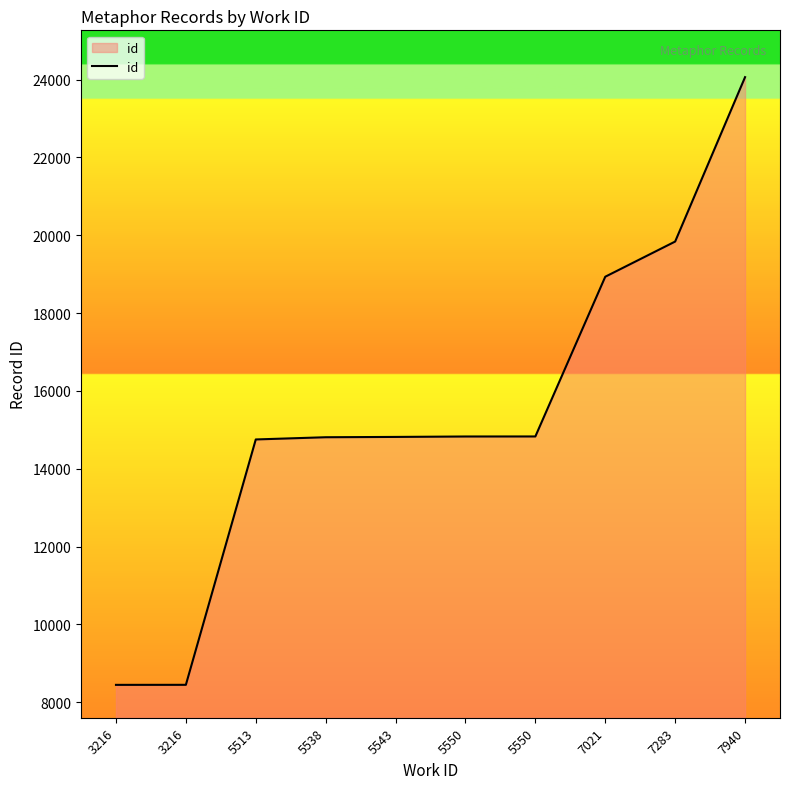

Reading right to left, transcribe all the data shown in this chart.

7940=24064	7283=19839	7021=18935	5550=14830	5550=14829	5543=14818	5538=14810	5513=14753	3216=8447	3216=8446